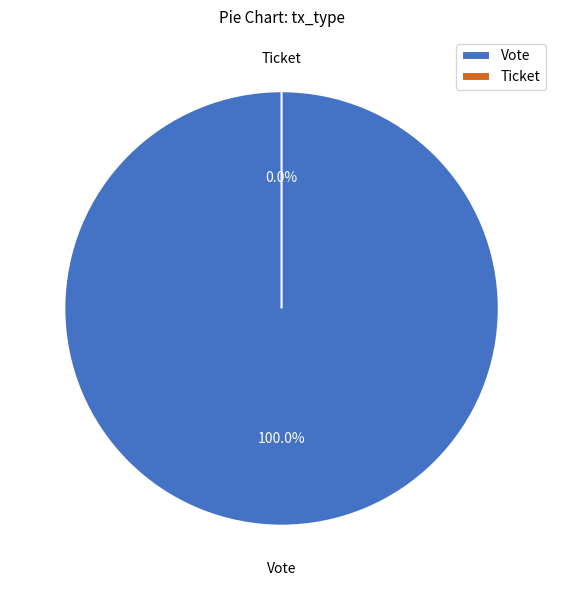

To the nearest percent, what is the average slice percentage?

50%